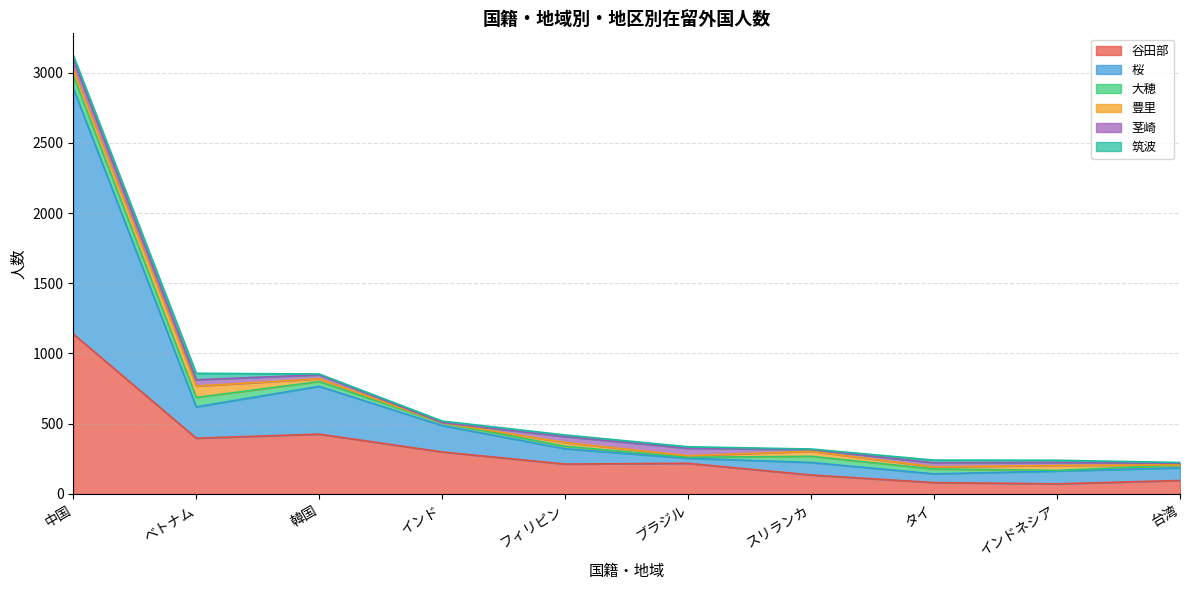

True or false: 豊里 has a value of 11 at ブラジル.

True